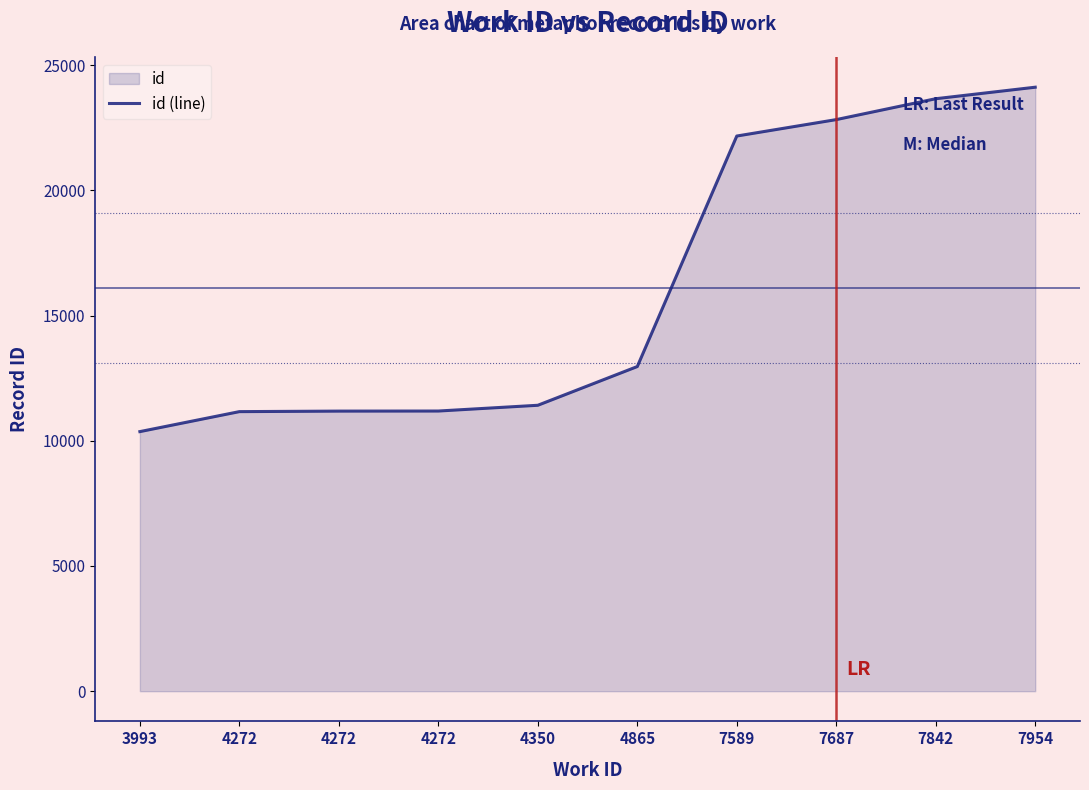

What is the difference between the second highest and second lowest values?

12497